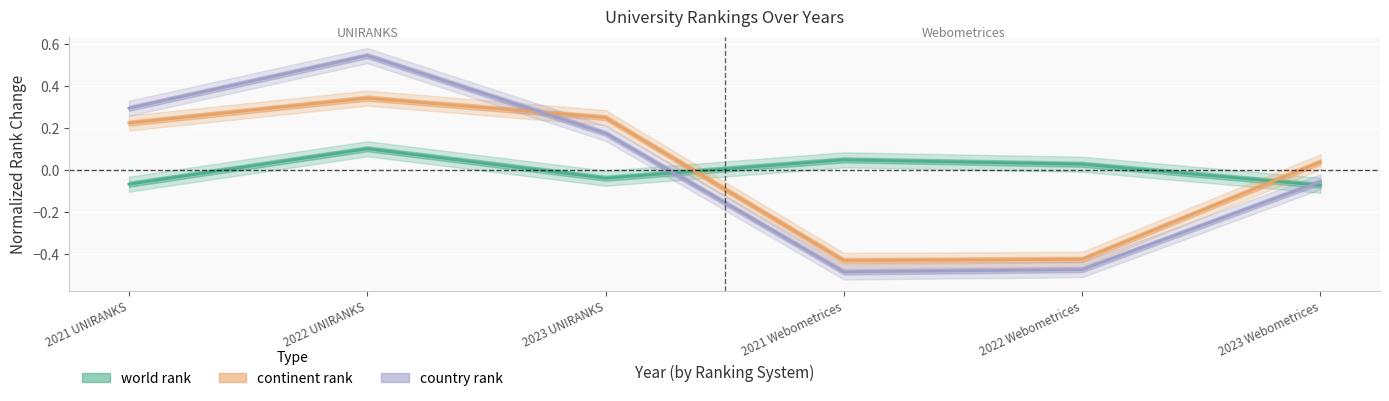

Which has a higher value, 2023 Webometrices or 2021 Webometrices?

2021 Webometrices